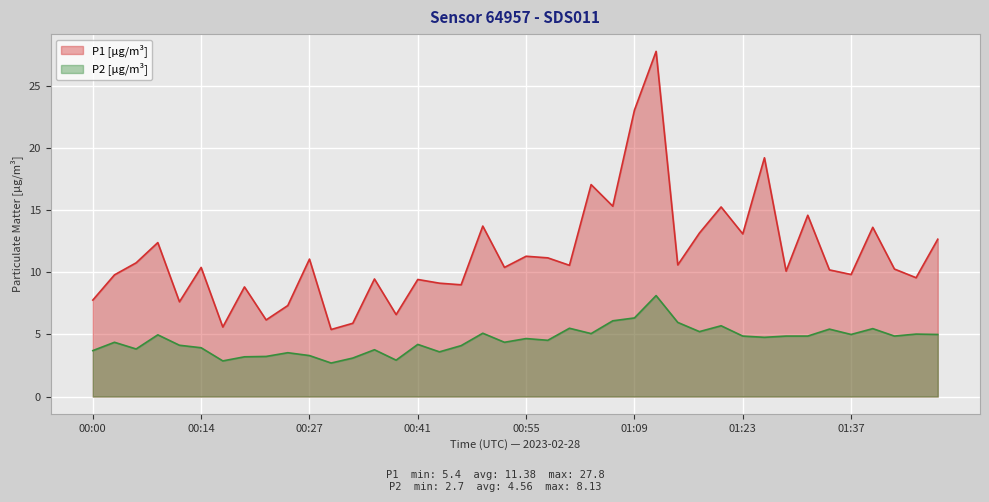

True or false: P1 and P2 cross at least once.

False